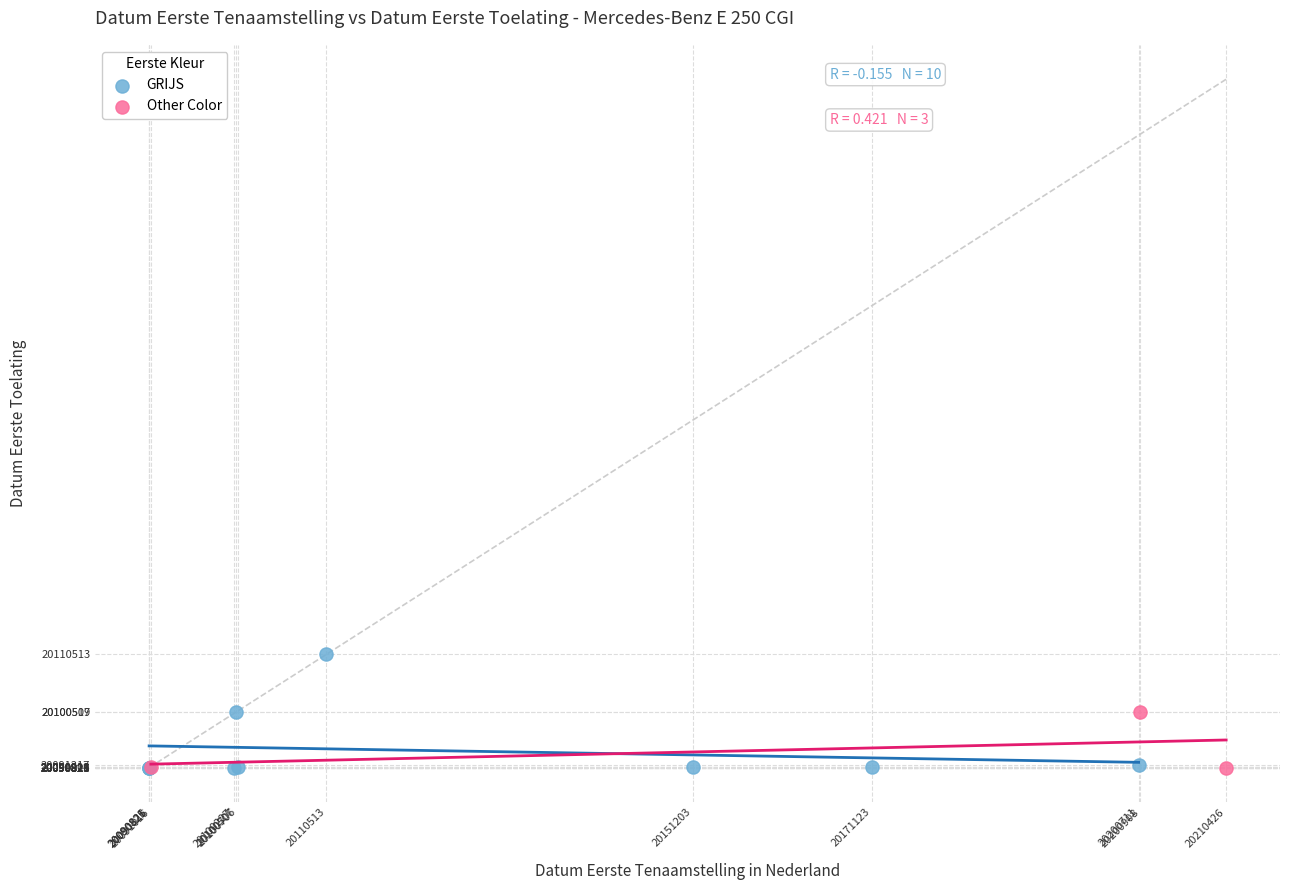

Which series has the largest Y range (max minus min)?

GRIJS